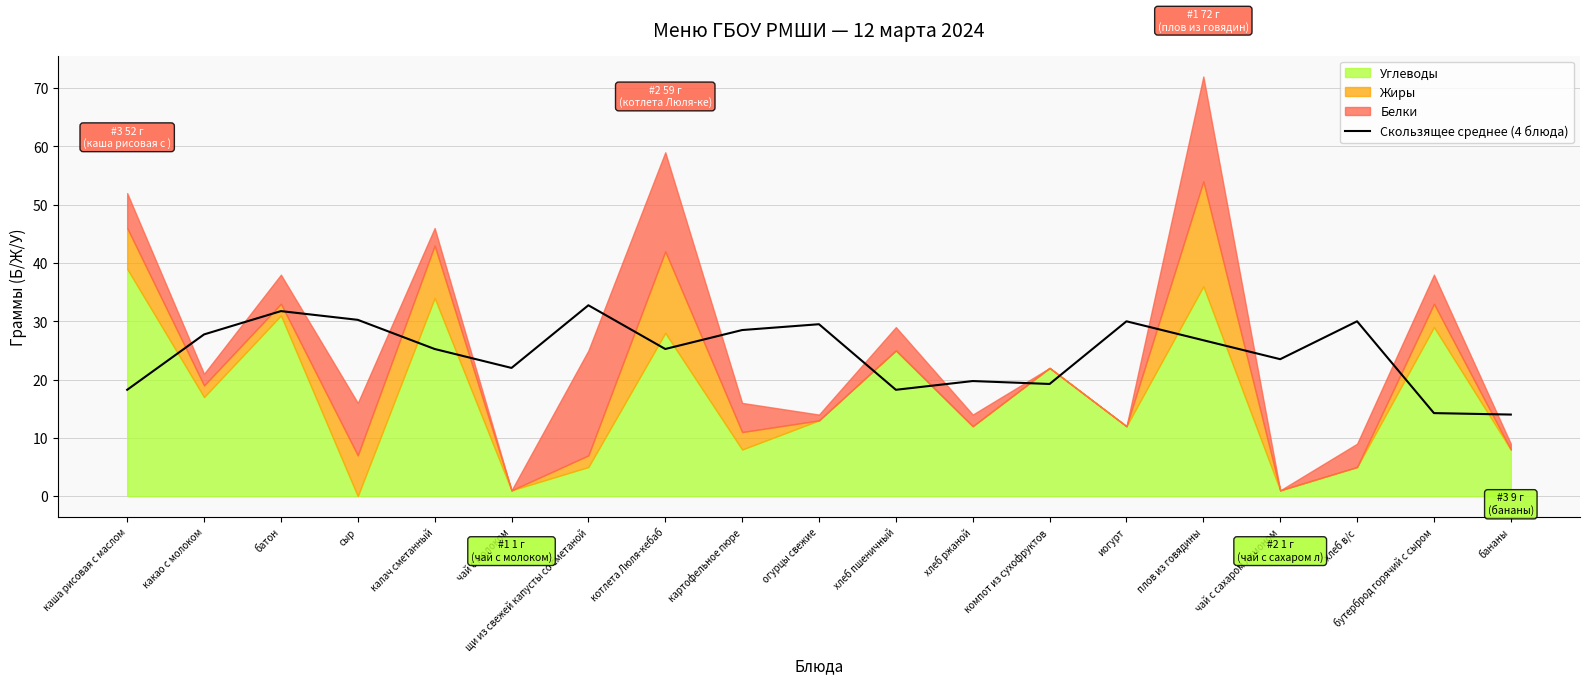

What is the label of the 15th point from the right?

калач сметанный